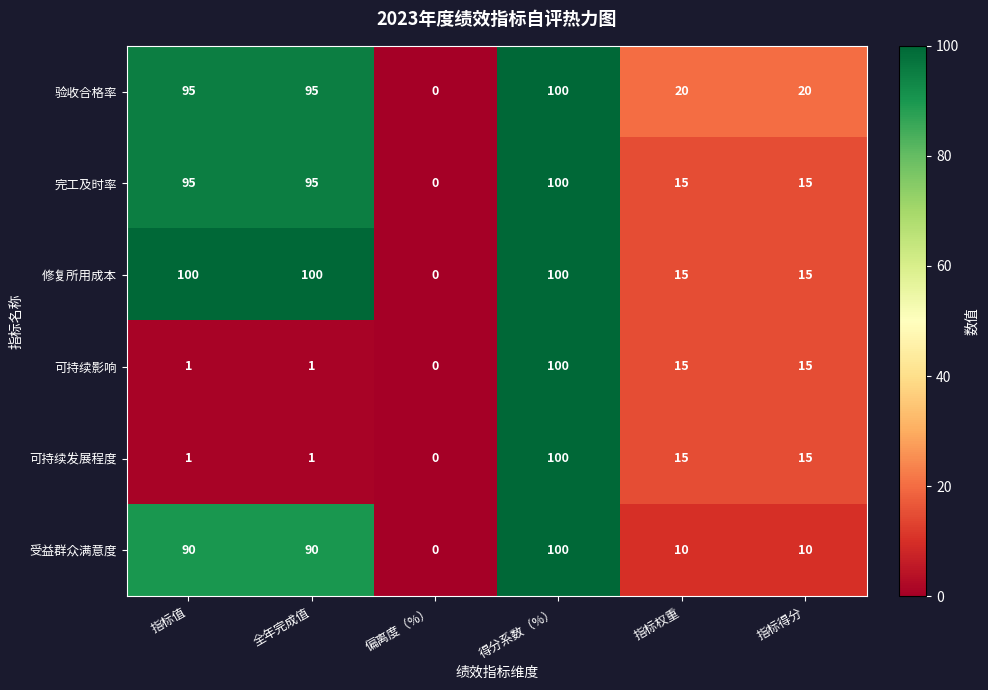

Is it true that 验收合格率 equals 20 at 指标权重?

True